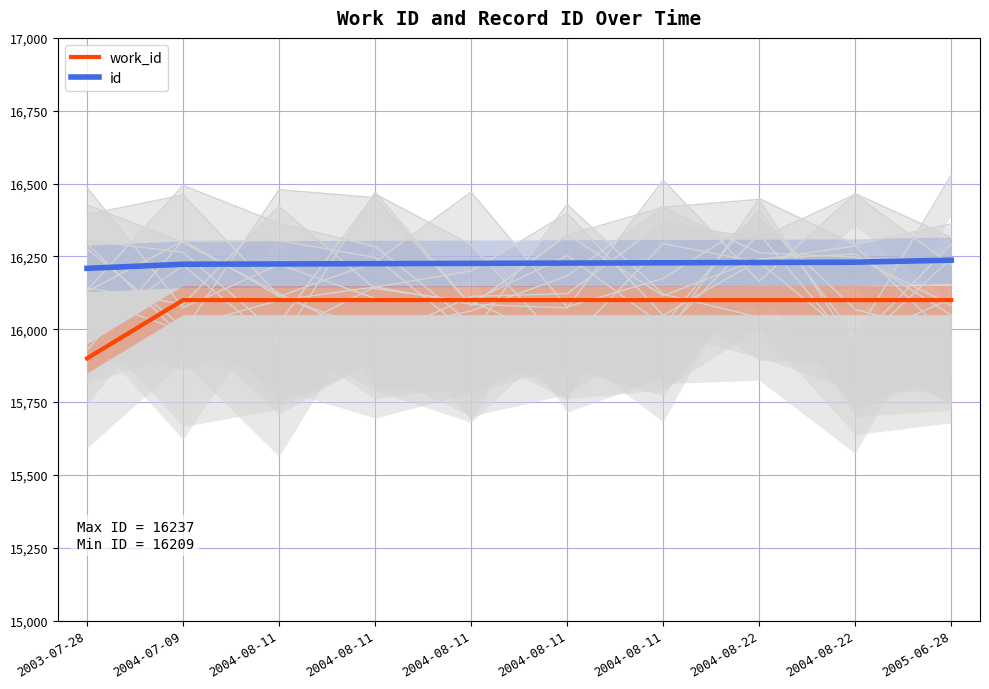

True or false: work_id and id cross at least once.

False